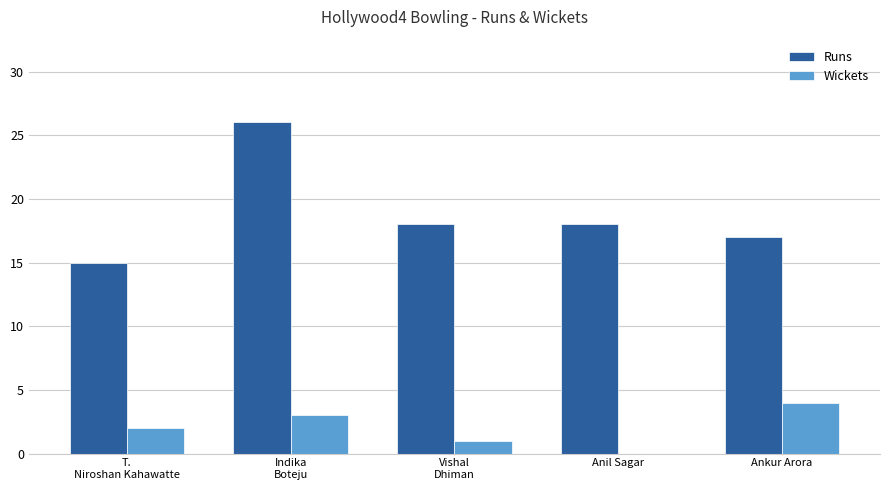

What is the sum of all Runs values?

94